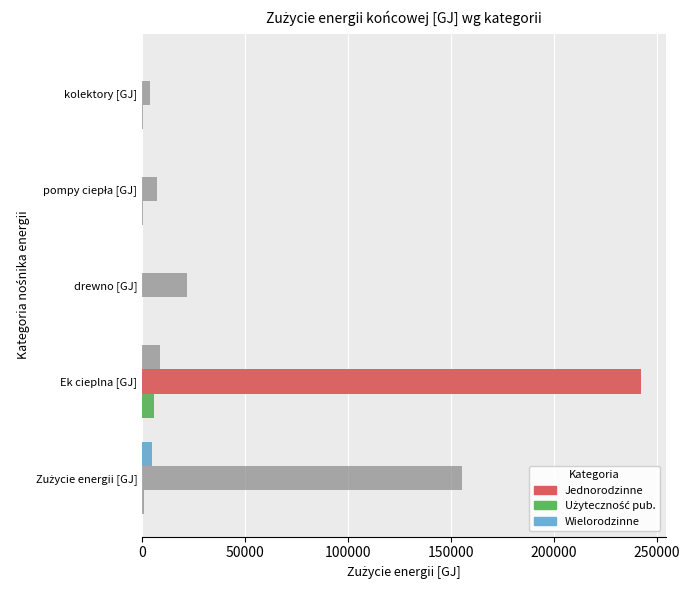

Are the bars horizontal?

Yes